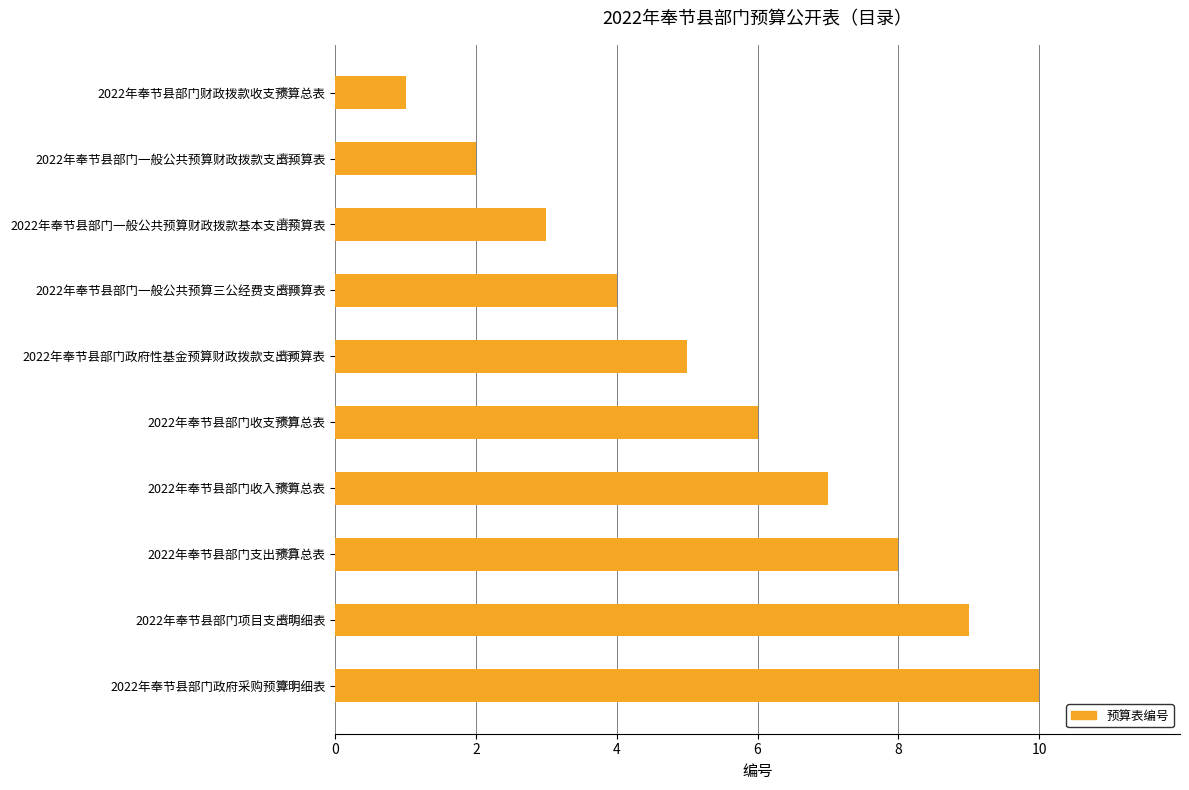

What is the maximum value shown in the chart?

10